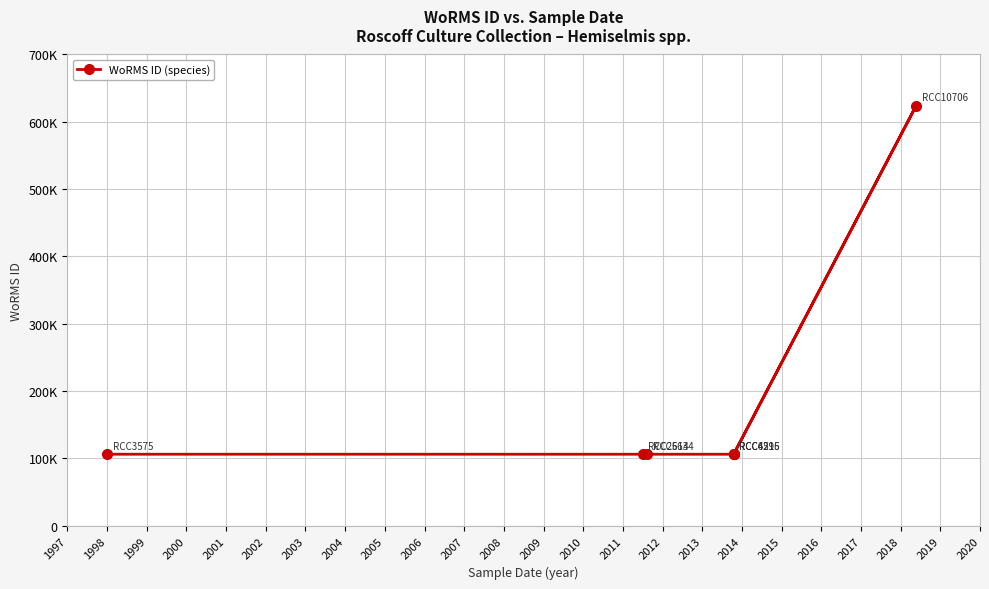

True or false: there are more than 2 points higher than both neighbors.

False